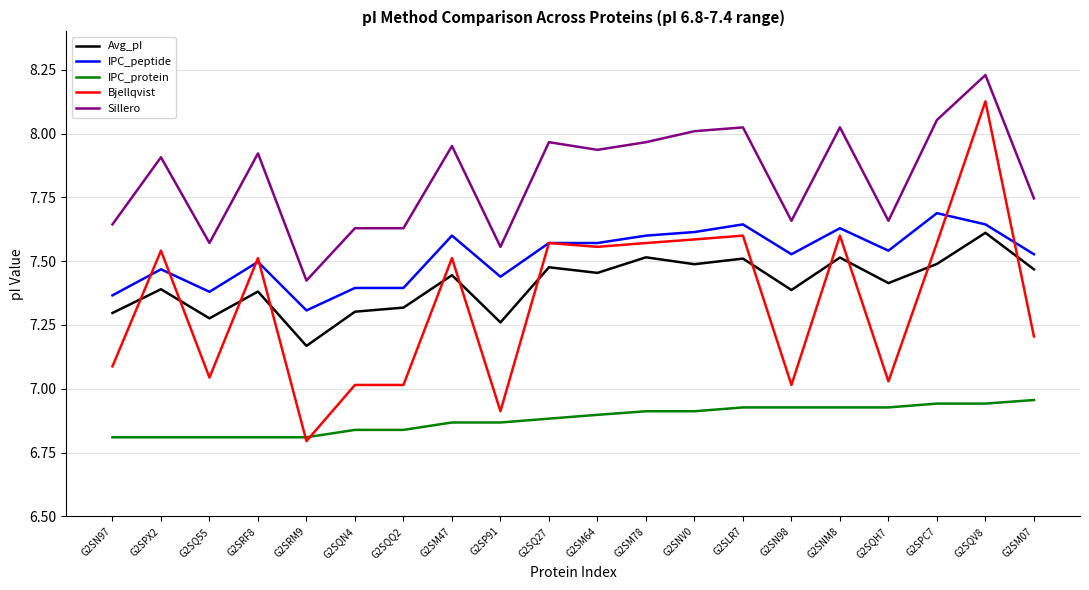

True or false: Sillero and IPC_protein intersect in this chart.

False